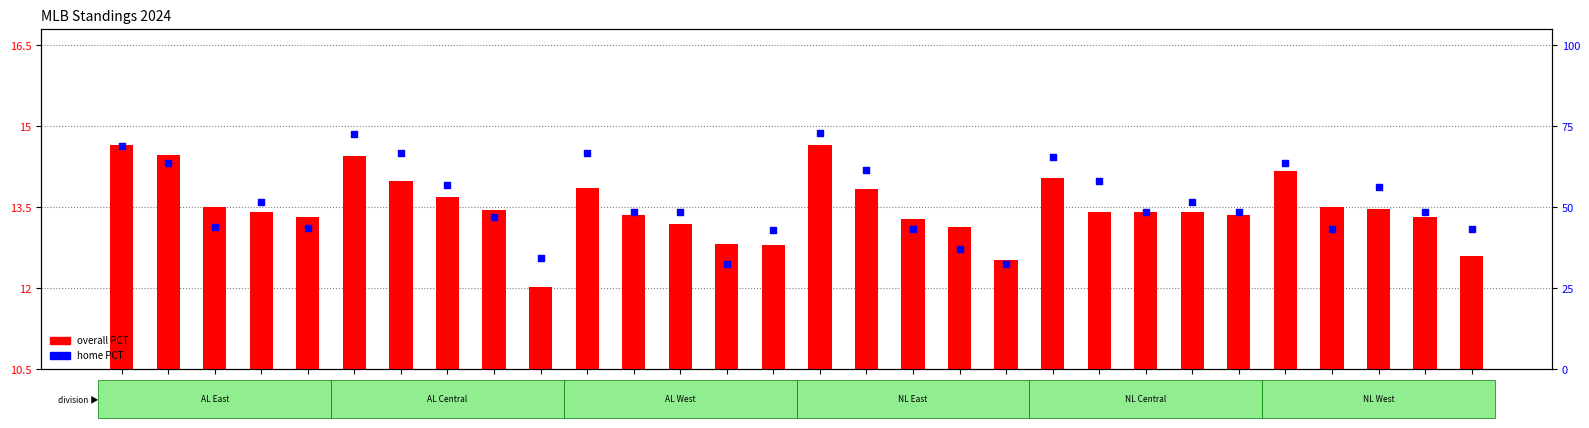

What are all the series names shown in the legend?

overall PCT, home PCT